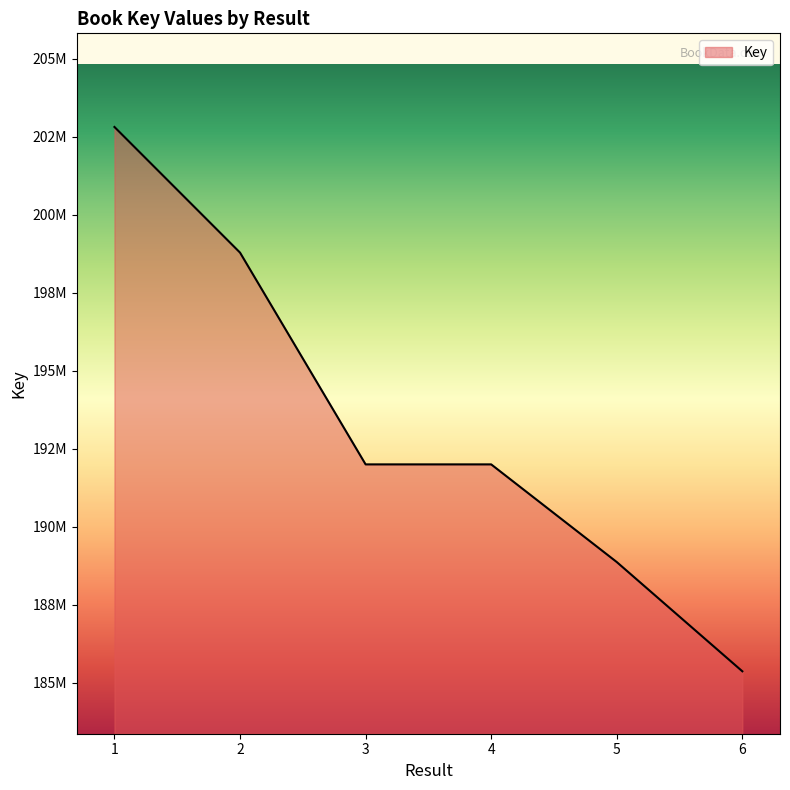

Does the chart have visible grid lines?

No